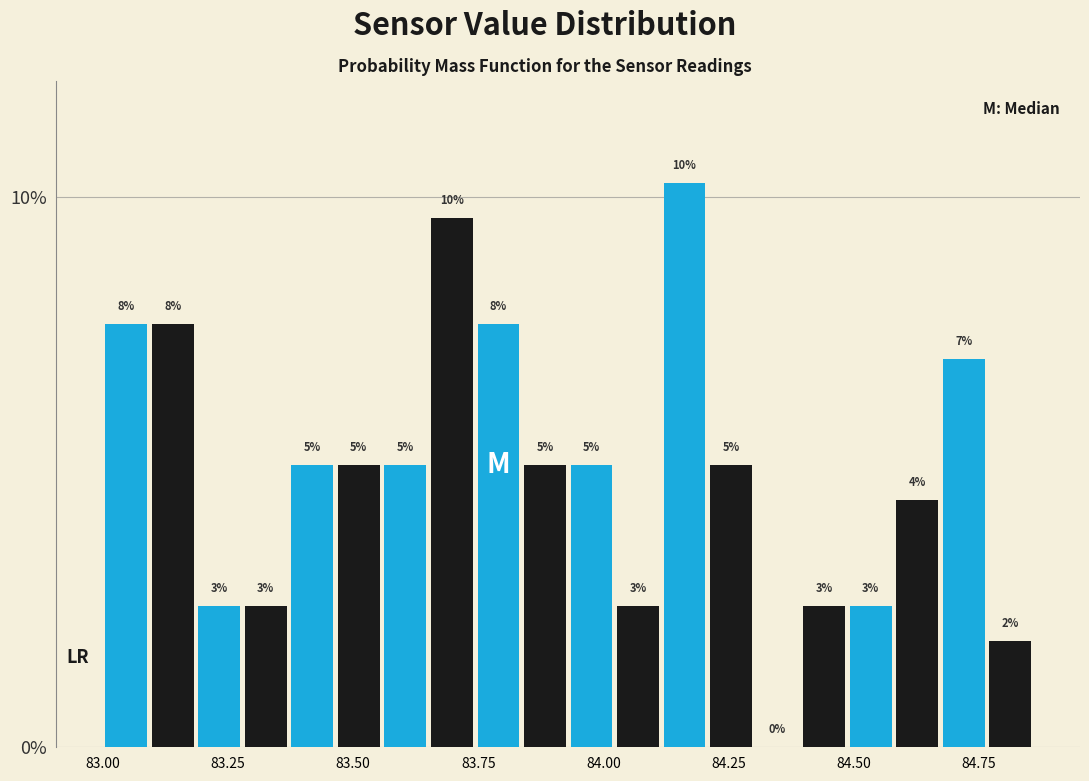

Around what value on the x-axis is the tallest bar? Give the approximate position of its centre, as read against the axis.

84.15